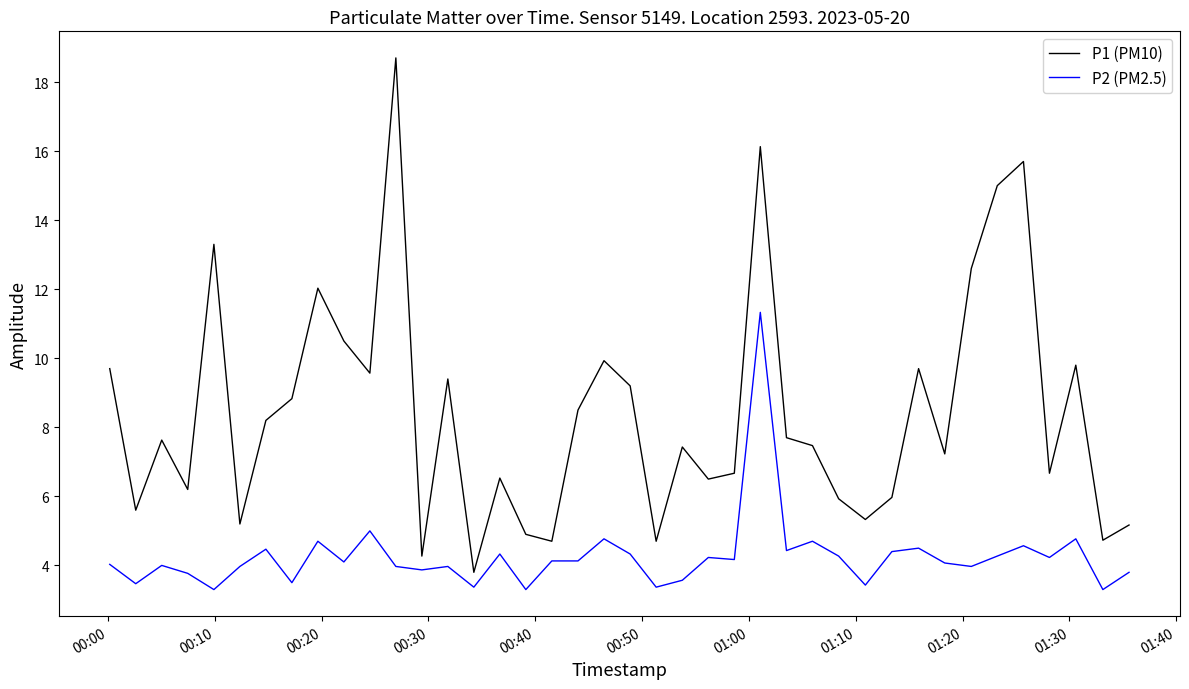

What is the minimum value shown in the chart?

3.3